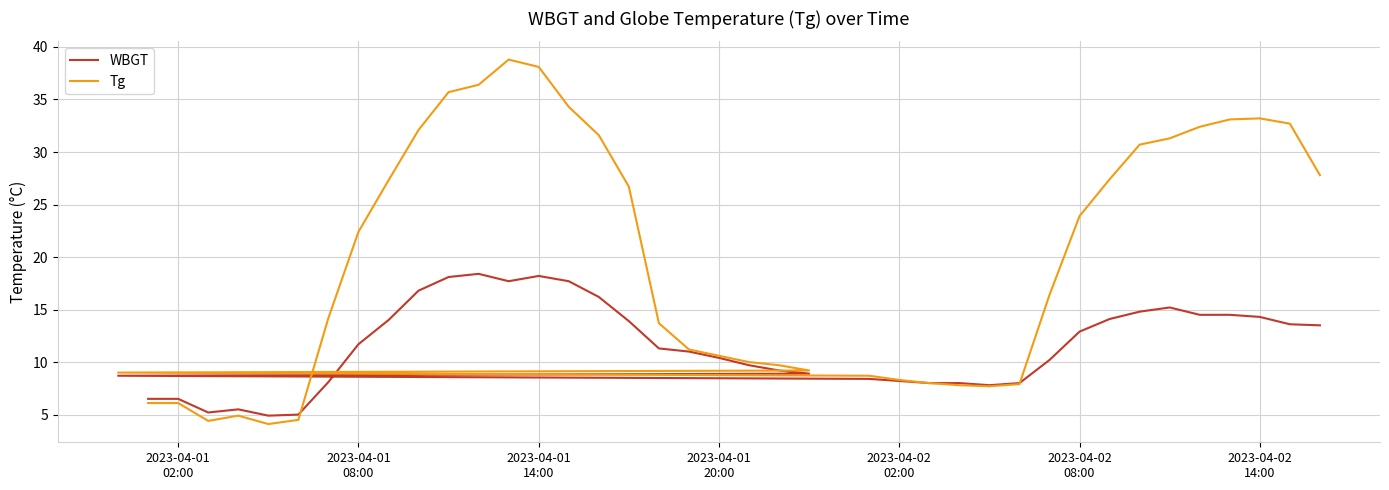

True or false: WBGT and Tg intersect in this chart.

True